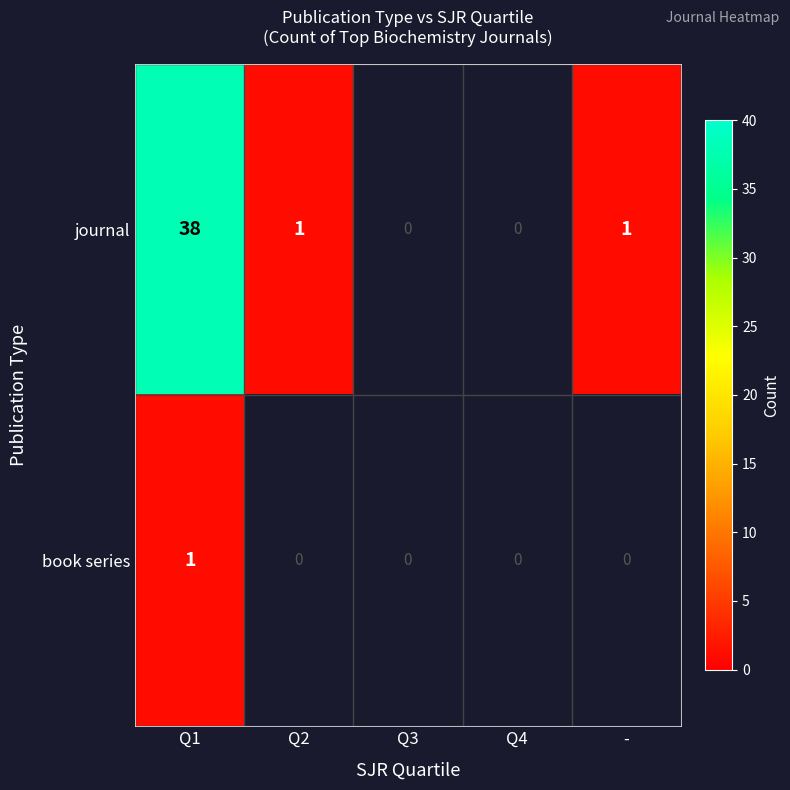

Is it true that journal equals 38 at Q1?

True